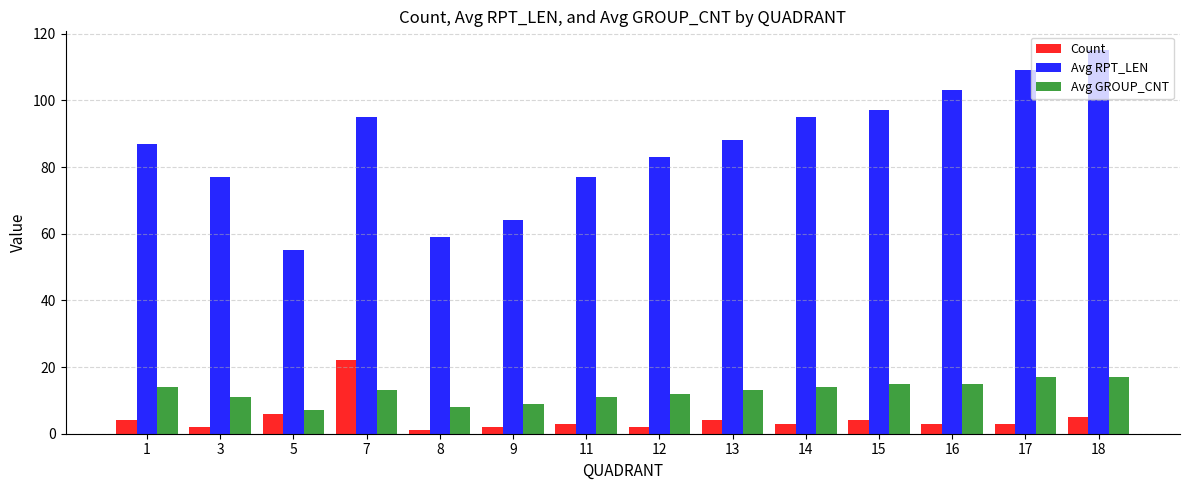

Reading left to right, list all the values displayed in this chart.

Count: 1=4	3=2	5=6	7=22	8=1	9=2	11=3	12=2	13=4	14=3	15=4	16=3	17=3	18=5
Avg RPT_LEN: 1=87	3=77	5=55	7=95	8=59	9=64	11=77	12=83	13=88	14=95	15=97	16=103	17=109	18=115
Avg GROUP_CNT: 1=14	3=11	5=7	7=13	8=8	9=9	11=11	12=12	13=13	14=14	15=15	16=15	17=17	18=17